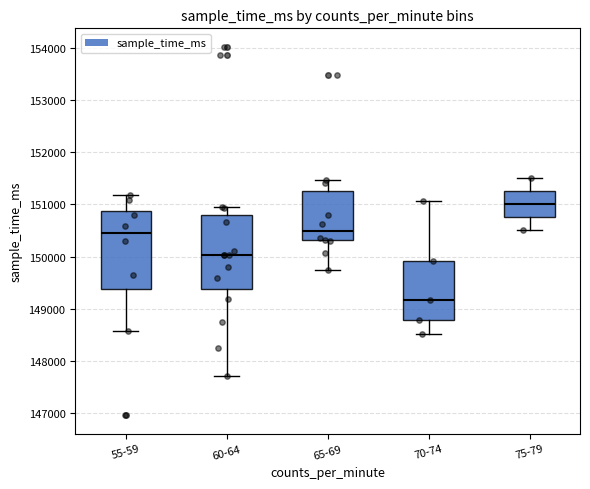

Where does the lower whisker of the box for 65-69 end on the y-axis? The values are not printed on the chart, so give them approximately, as read against the axis.

149700